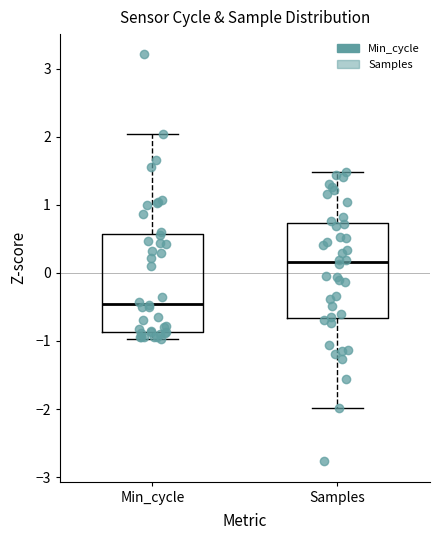

Which box has the lowest median line?

Min_cycle